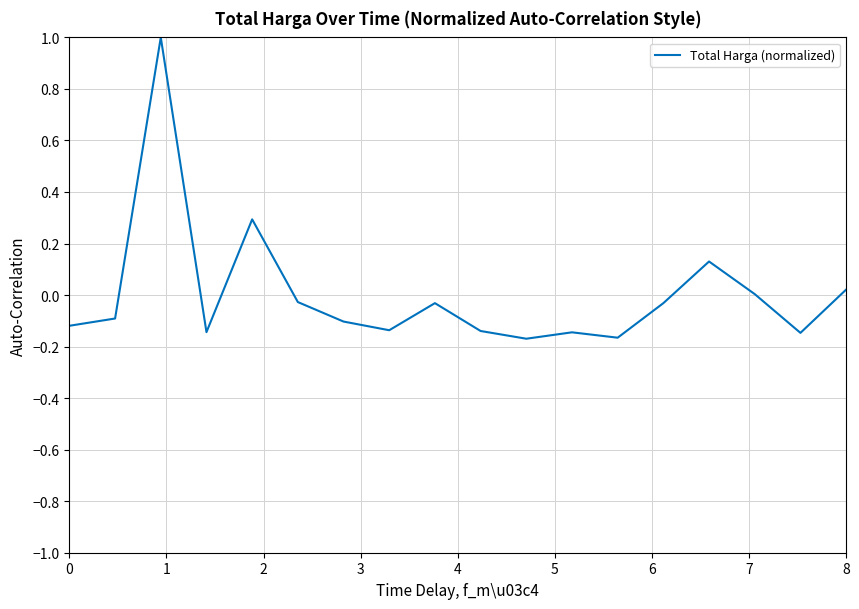

What is the maximum value shown in the chart?

1.0